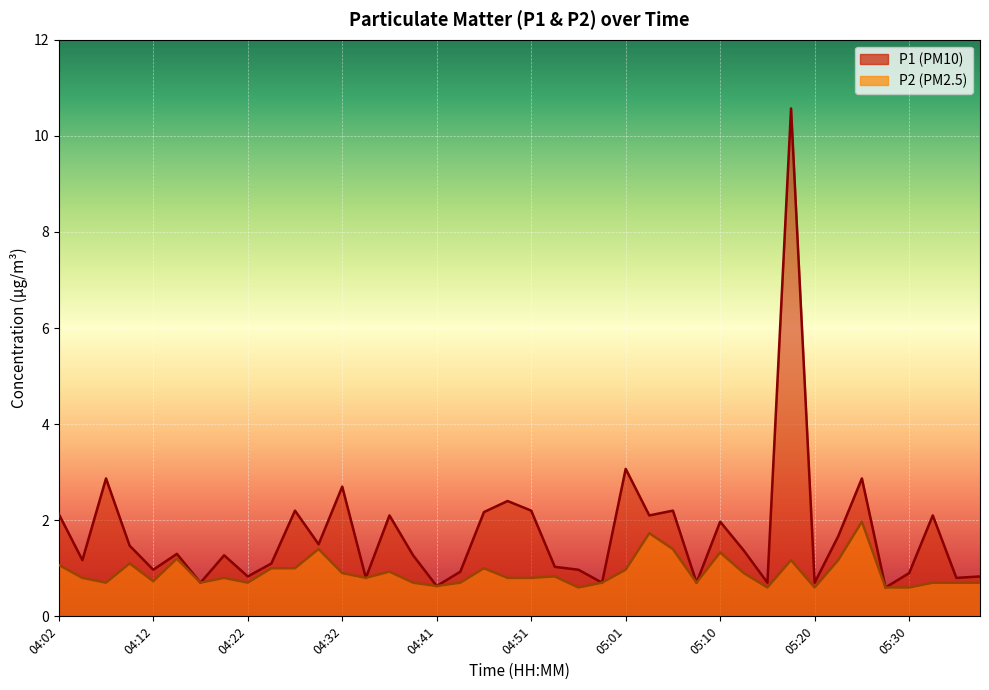

What is the sum of all P1 values?

68.6